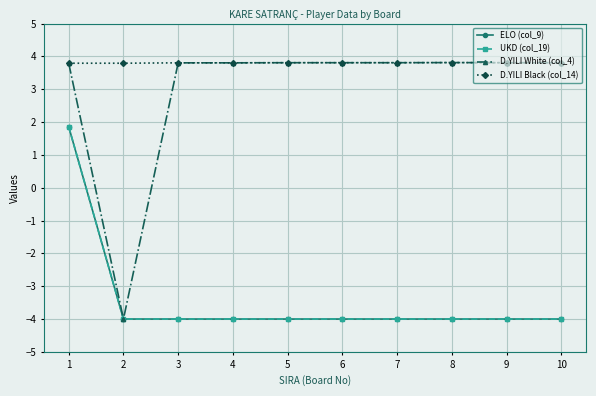

Between 5 and 8, which is larger?

5